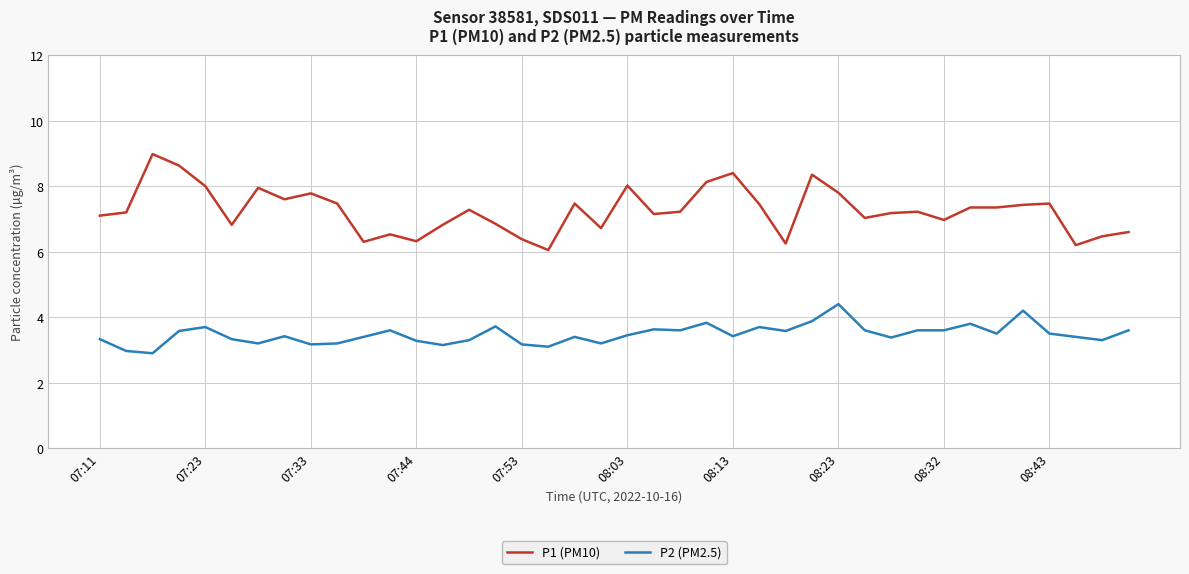

Which series has the largest range (max minus min)?

P1 (PM10)